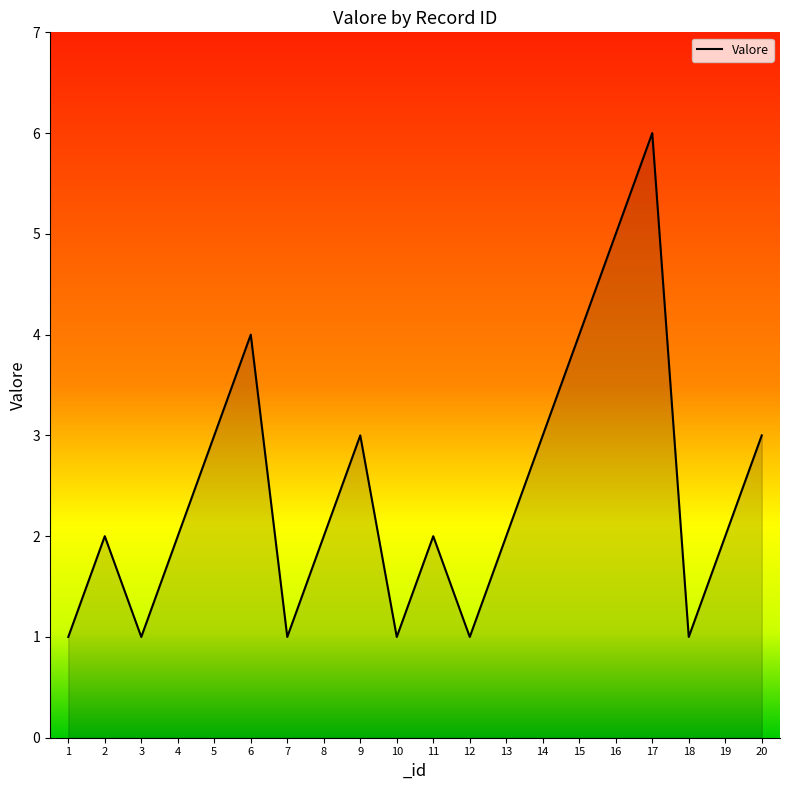

Approximately how many times larger is the value at 1 compared to 4?

0.5